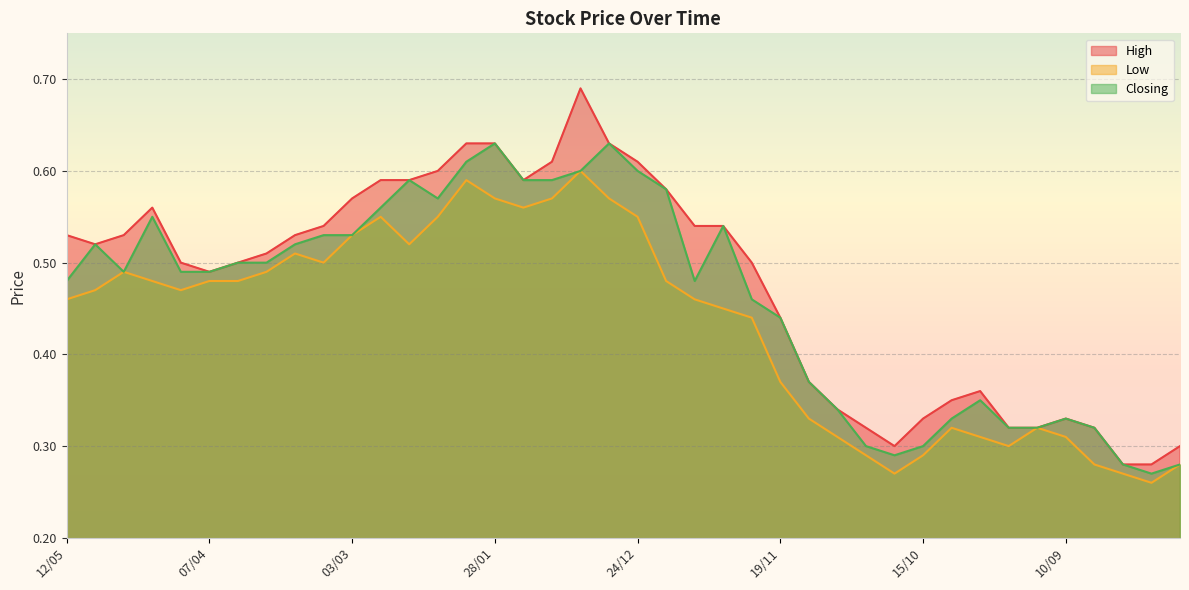

True or false: Low has more than 0 points higher than both neighbors.

True